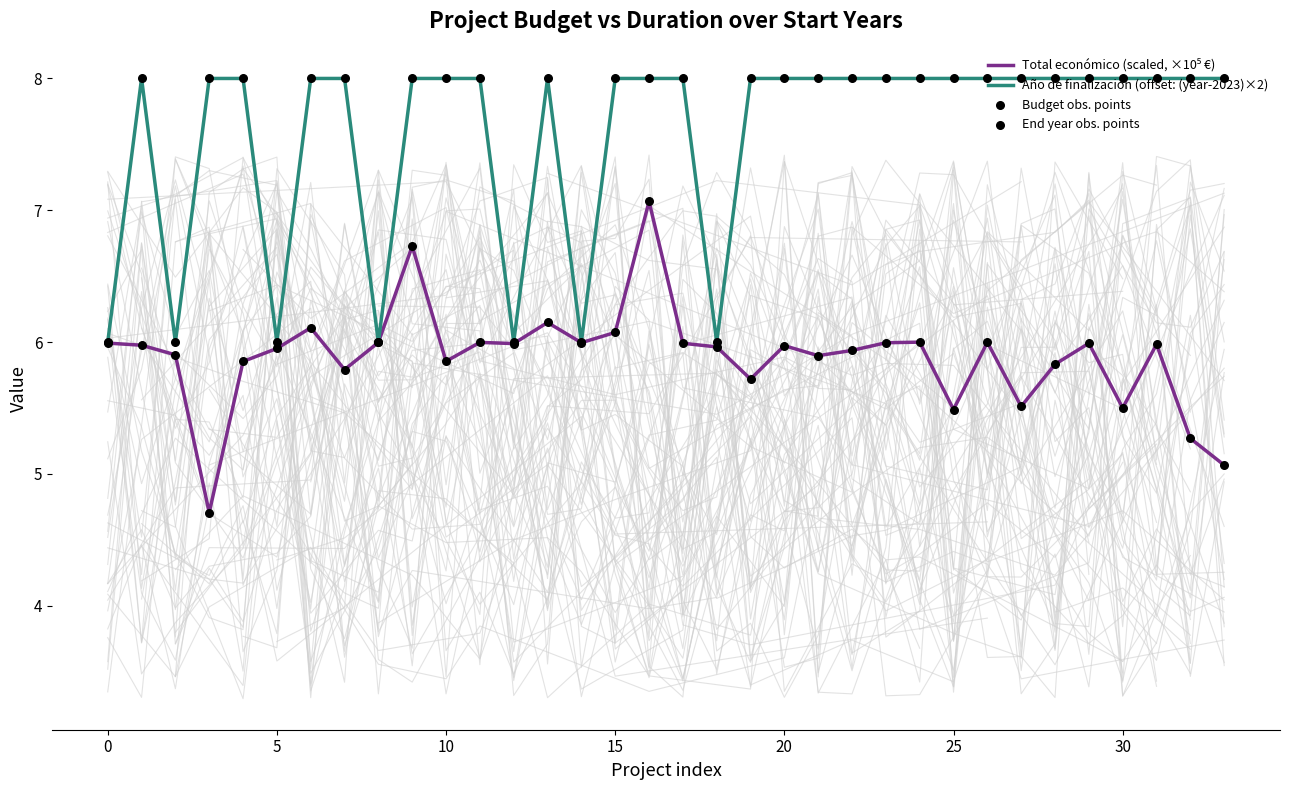

Which series reaches the maximum Y coordinate?

Año de finalización (offset: (year-2023)×2)